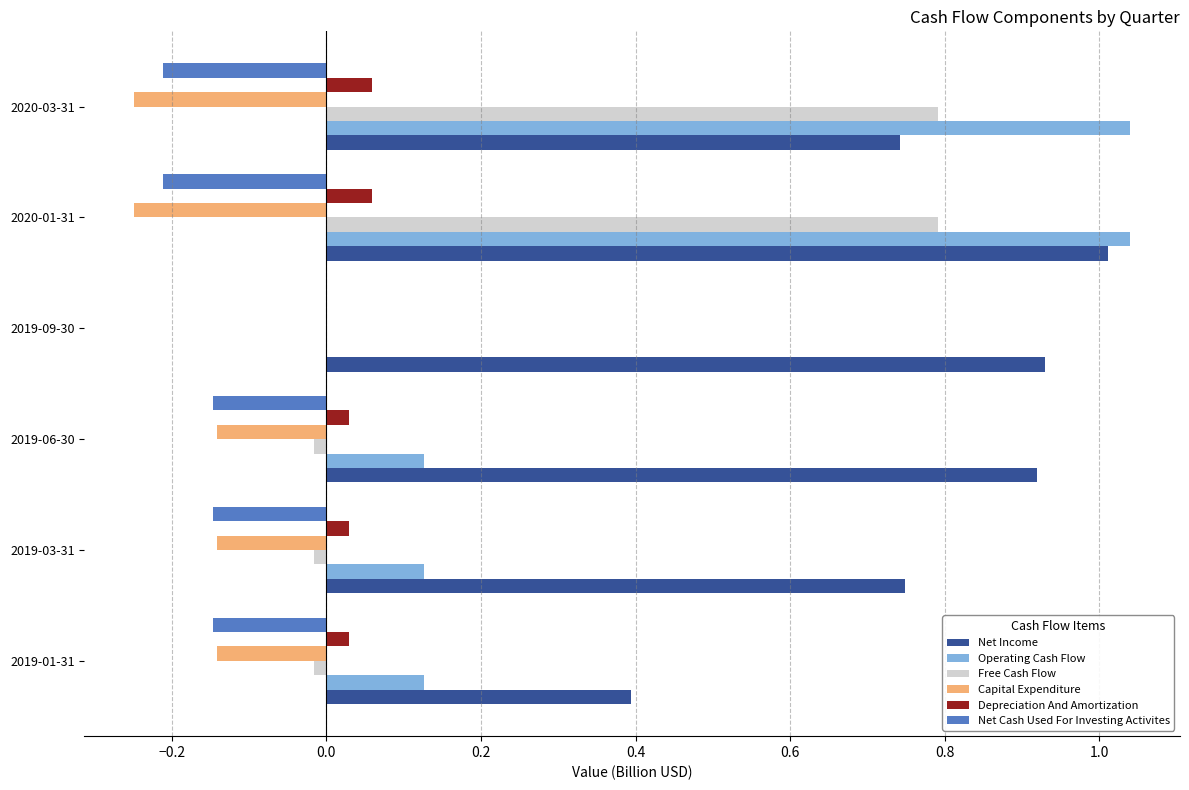

How many data points does each series have?

6